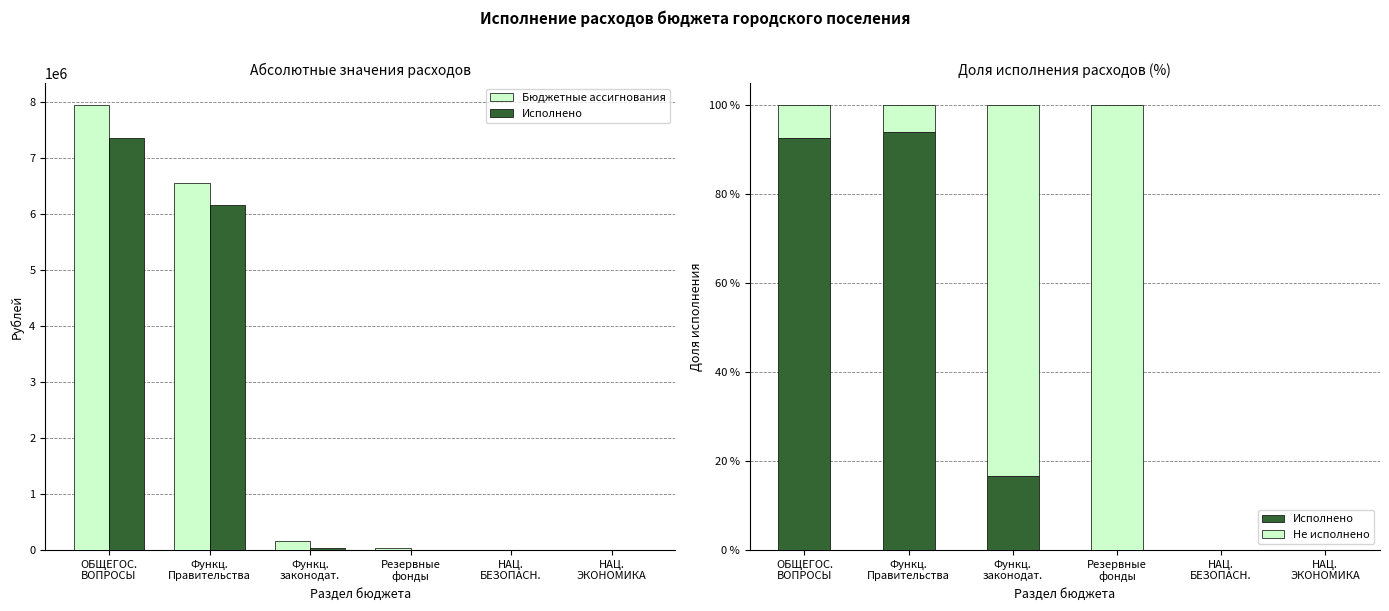

What is the total value across all series at Функц.
Правительства?

6545739.0